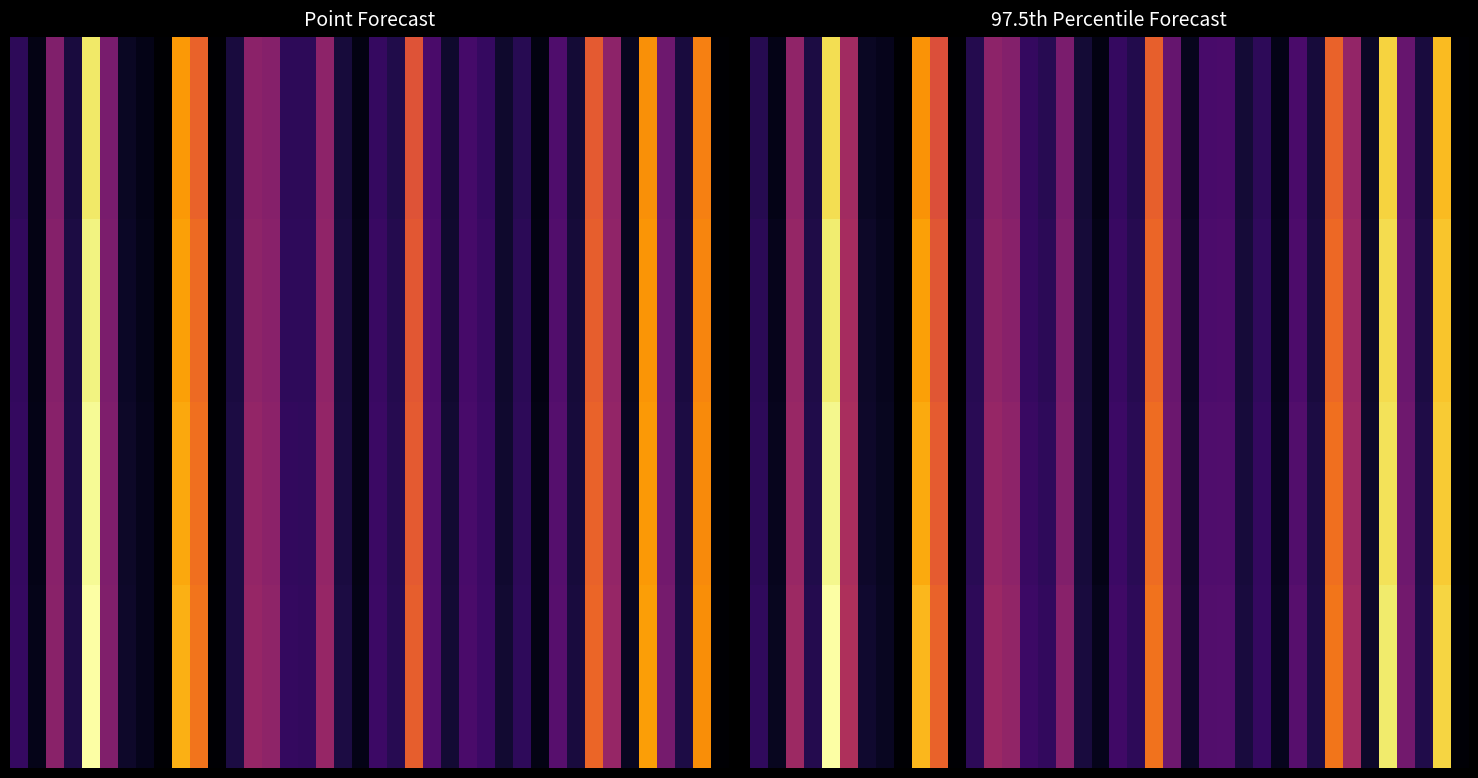

Which has a higher value, 14 or 22?

22